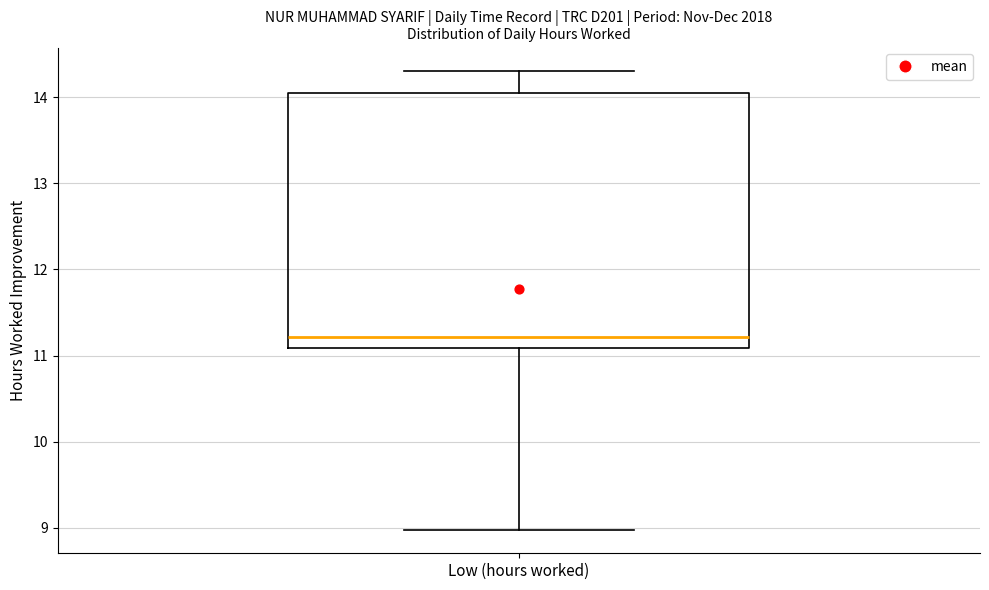

Transcribe this box plot: give where the median line is, the range the box spans, and where the two whiskers end, as read against the y-axis. The values are not printed on the chart, so give them approximately, as read against the axis.

median 11.2, box 11.1 to 14.1, whiskers 9.0 to 14.3